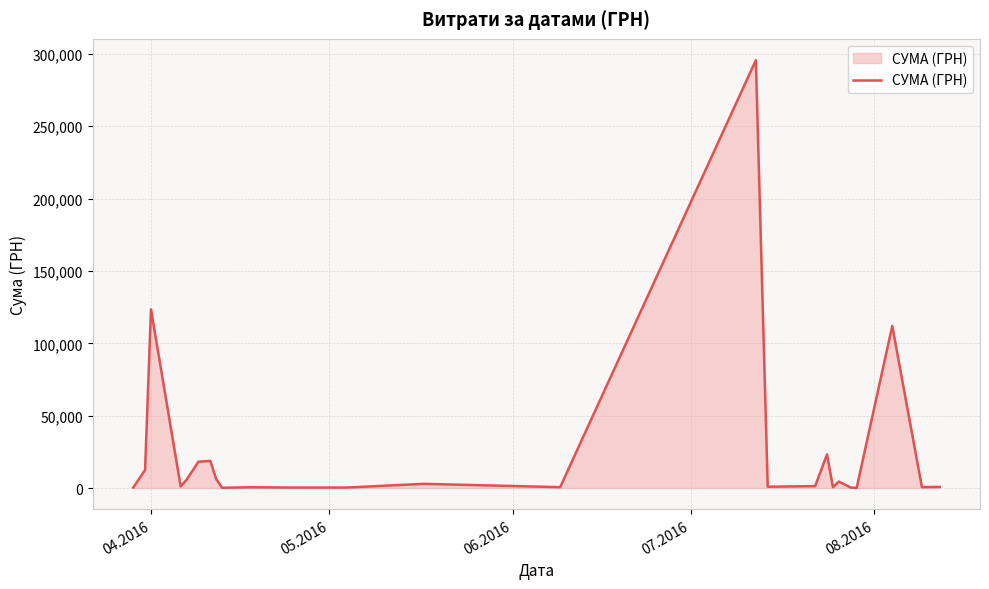

What is the greatest value displayed?

295638.6